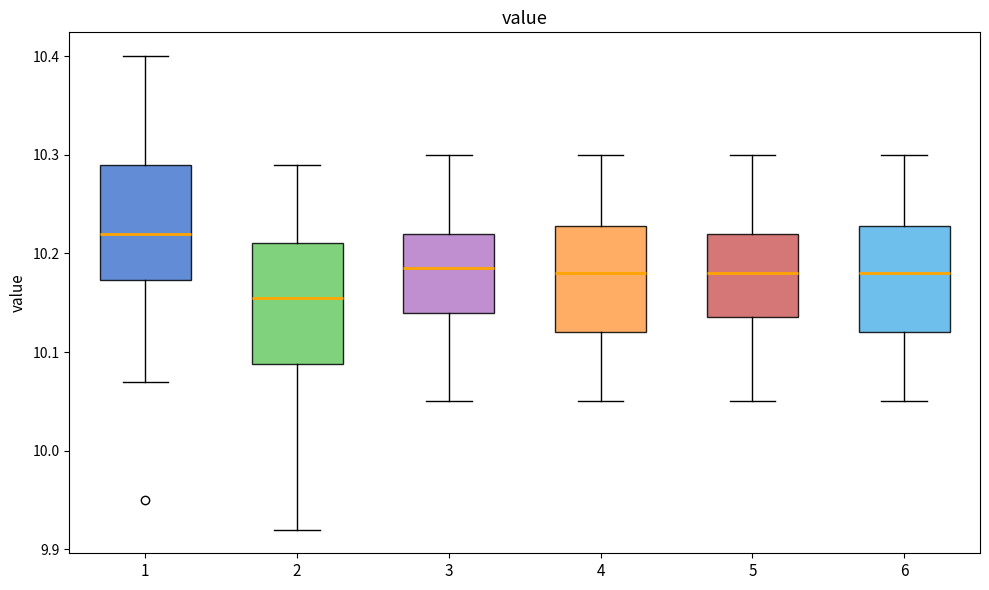

Where does the upper whisker of the box at x = 5 end on the y-axis? The values are not printed on the chart, so give them approximately, as read against the axis.

10.30